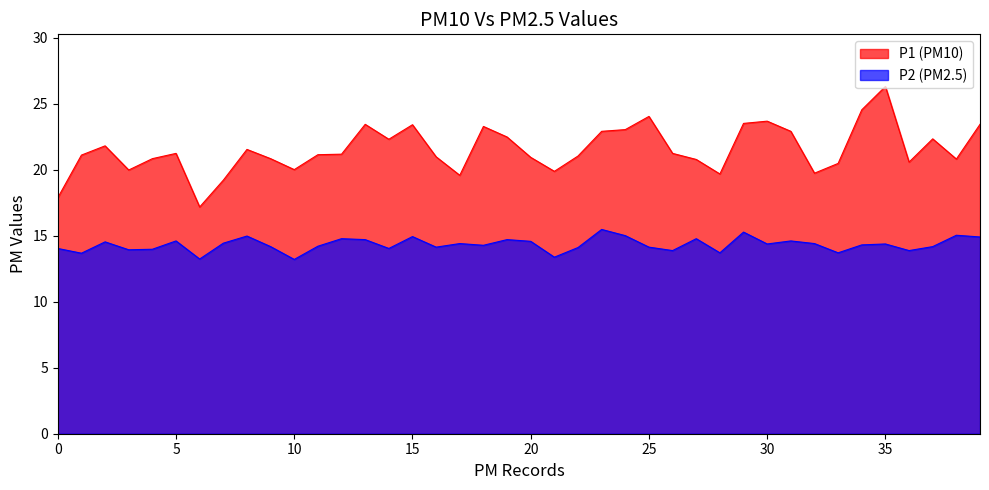

What is the maximum value for P1 (PM10)?

26.3